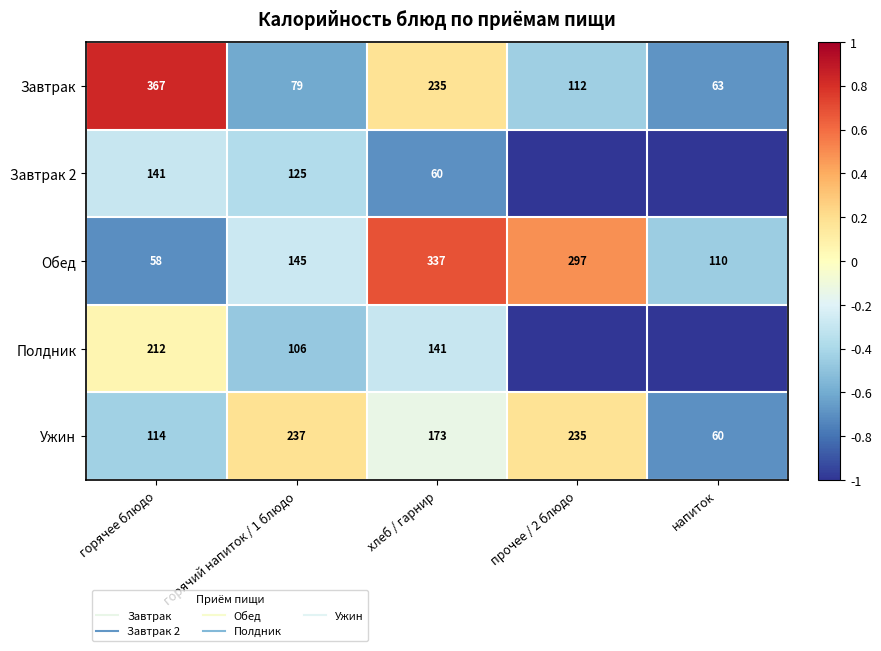

Where is Обед nearest to the value 0?

горячий напиток / 1 блюдо